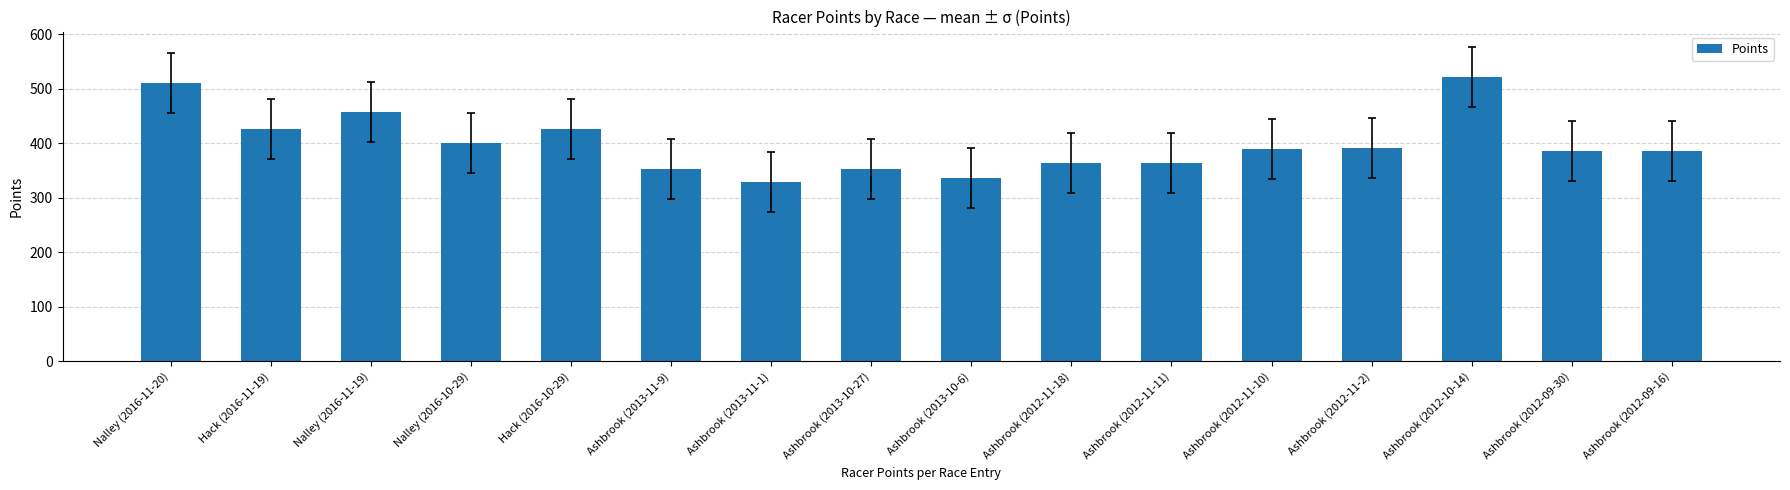

What is the greatest value displayed?

521.1